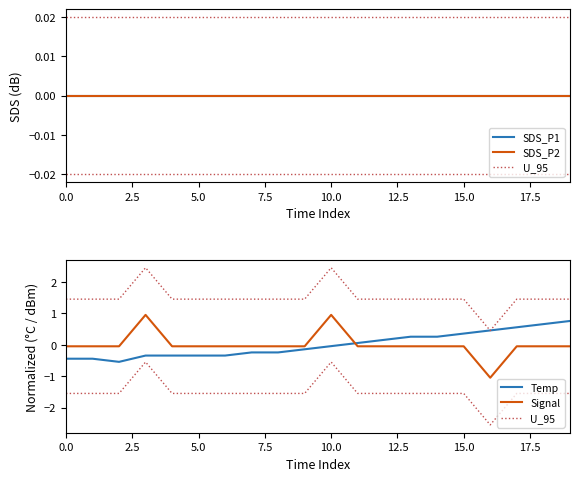

True or false: Signal has a value of -0.0 at 15.0.

True